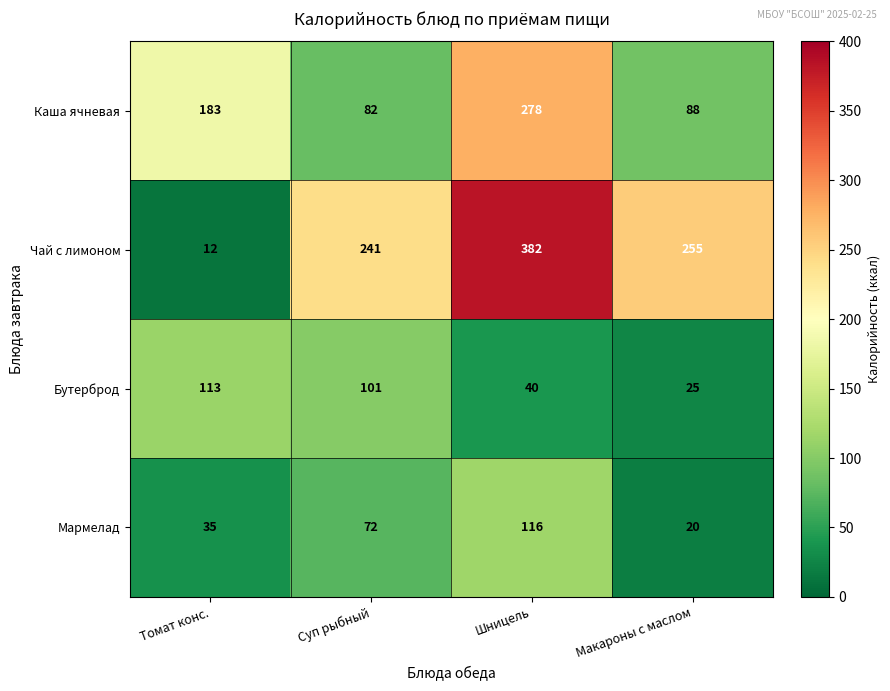

What is the difference between the highest and lowest values at Макароны с маслом?

235